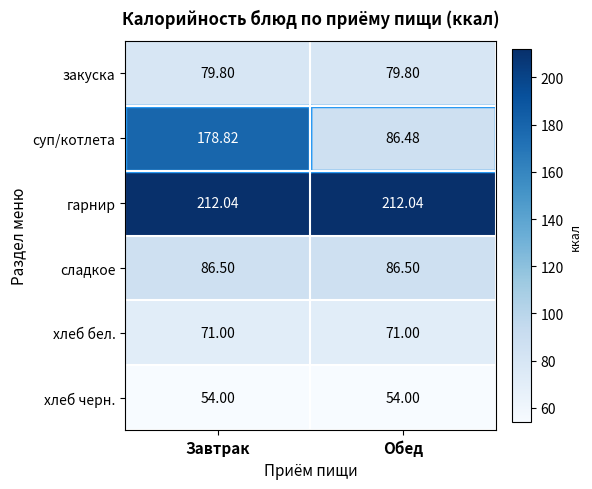

Which series has the widest spread of values?

суп/котлета